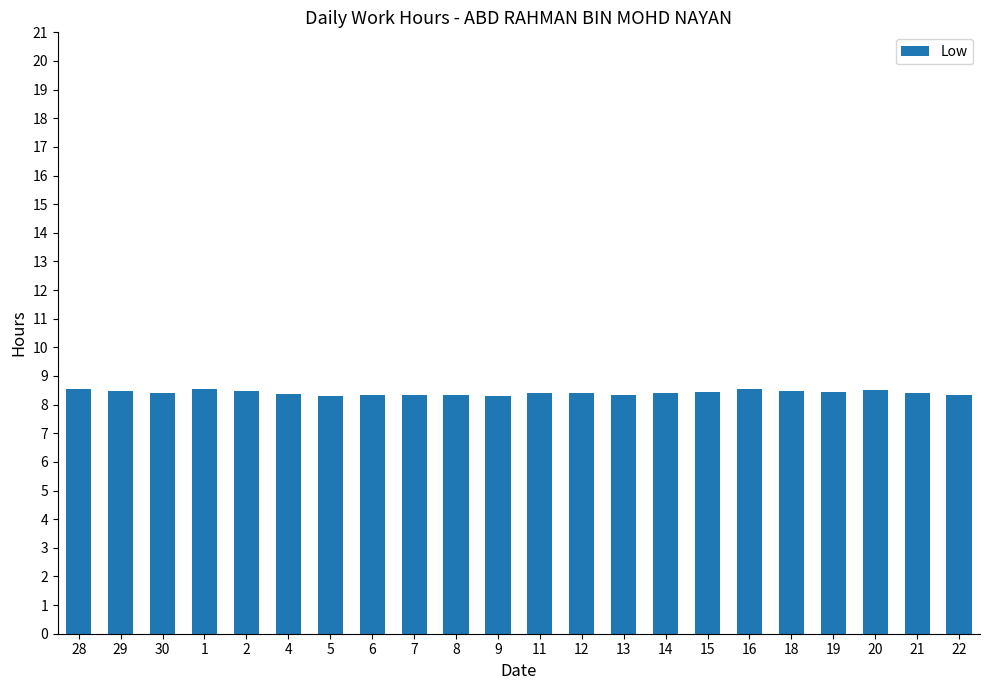

The value at 18 is 5.2. True or false?

False